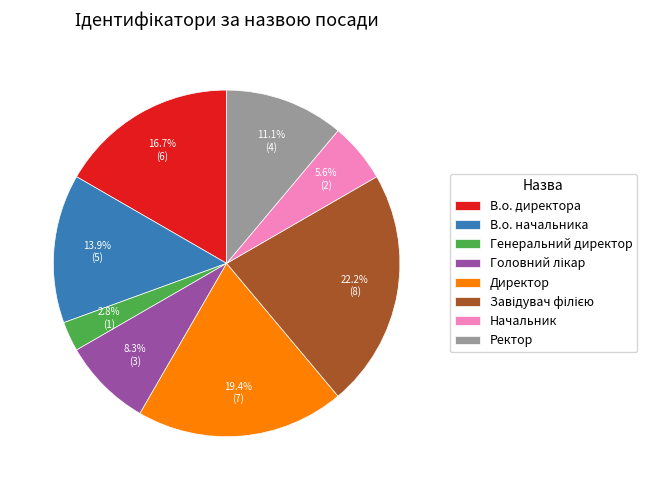

Which slice is the smallest?

Генеральний директор